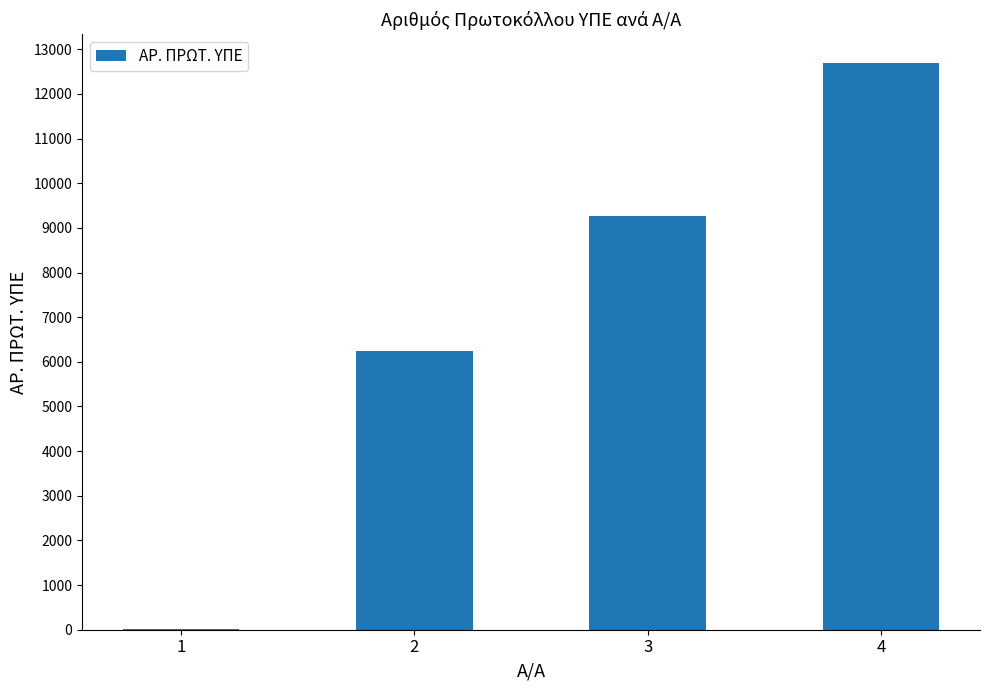

Are the bars grouped side by side (vs. stacked)?

No